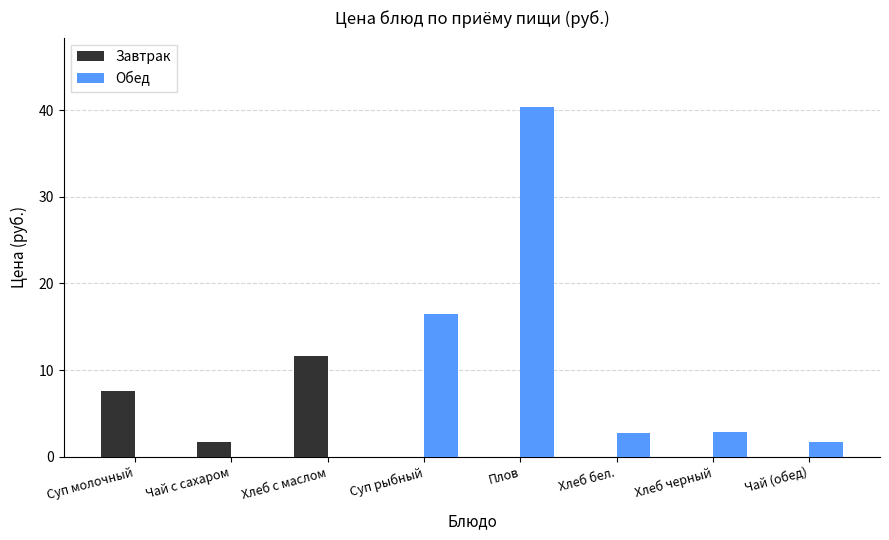

The Завтрак series shows 15.5 at Хлеб с маслом. True or false?

False